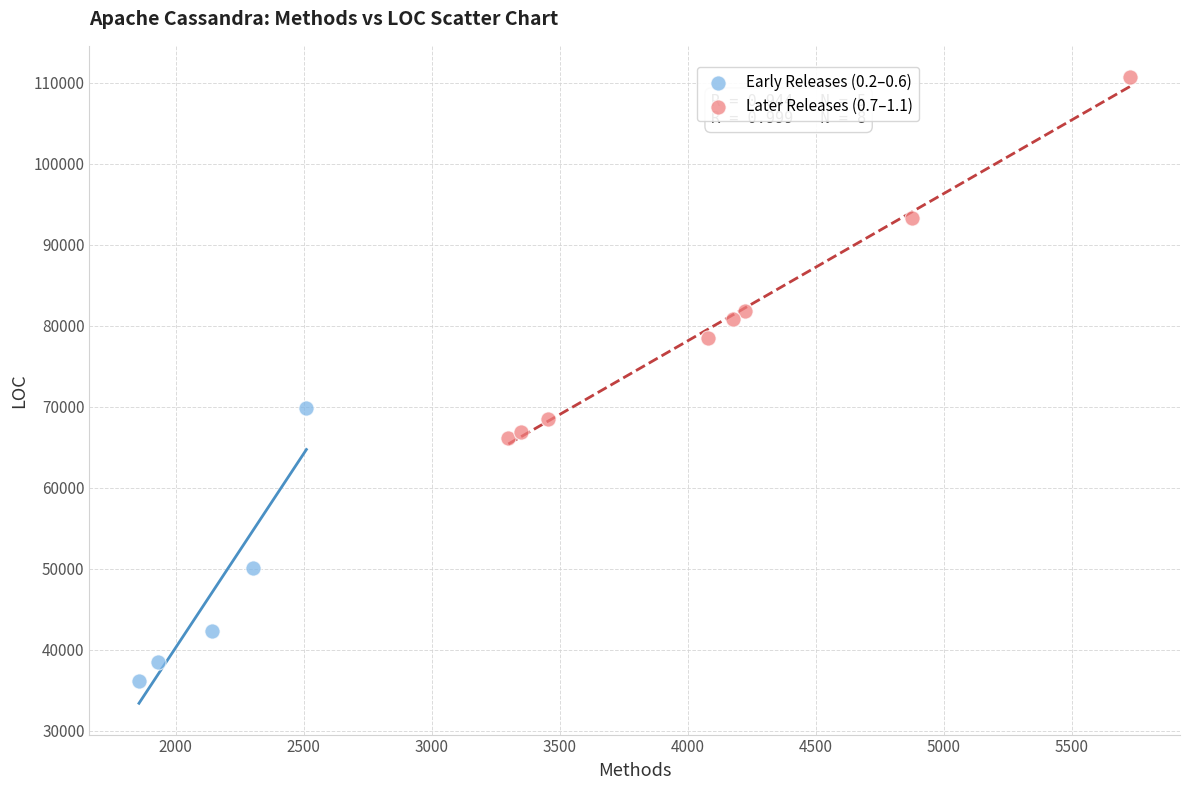

Which series has the largest Y range (max minus min)?

Later Releases (0.7–1.1)